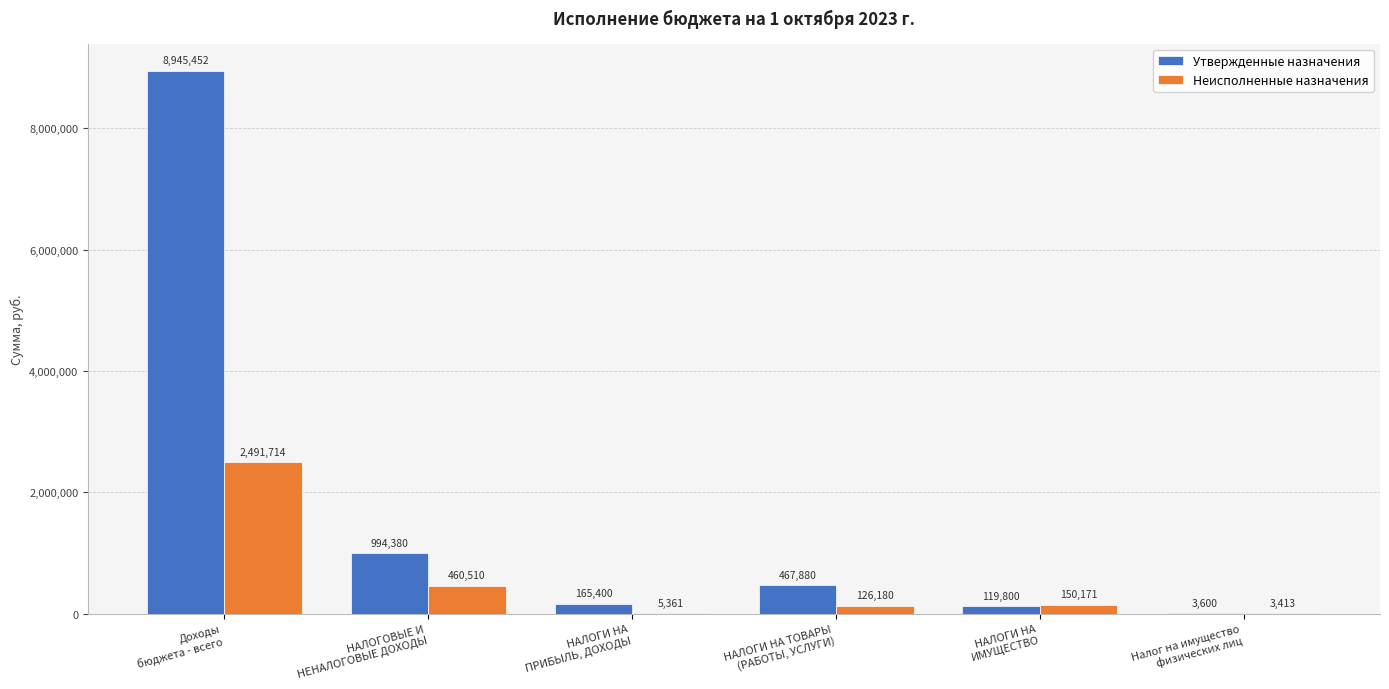

Which series has the largest total across all categories?

Утвержденные назначения